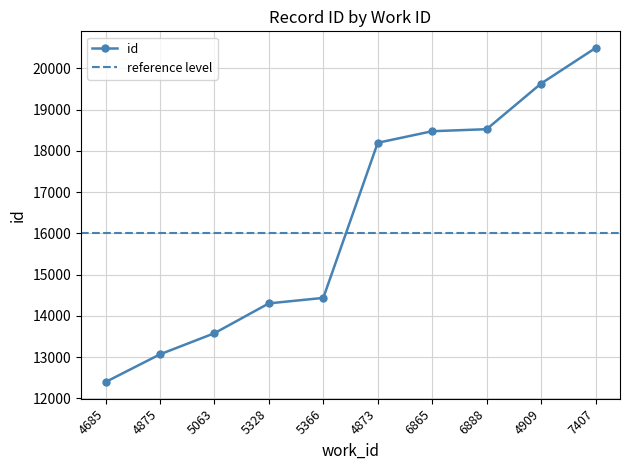

The chart shows a value of 9700 at 5328. True or false?

False